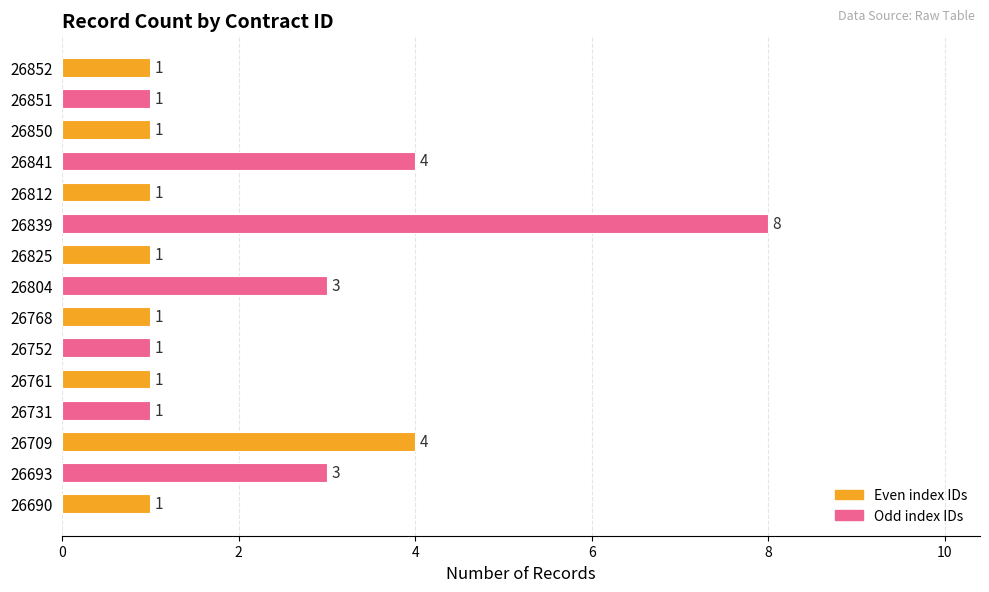

What is the change in value from 26709 to 26761?

-3